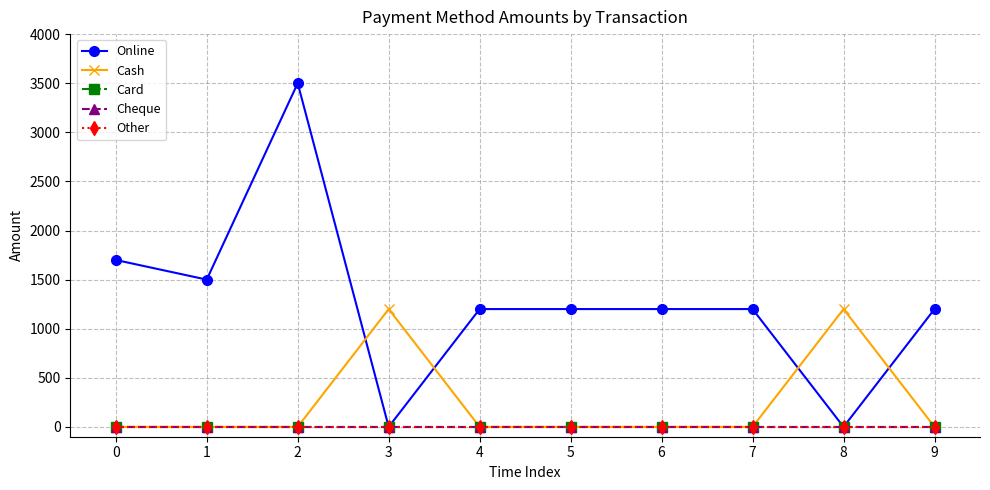

Reading left to right, transcribe all the data shown in this chart.

Online: 1700	1500	3500	0	1200	1200	1200	1200	0	1200
Cash: 0	0	0	1200	0	0	0	0	1200	0
Card: 0	0	0	0	0	0	0	0	0	0
Cheque: 0	0	0	0	0	0	0	0	0	0
Other: 0	0	0	0	0	0	0	0	0	0